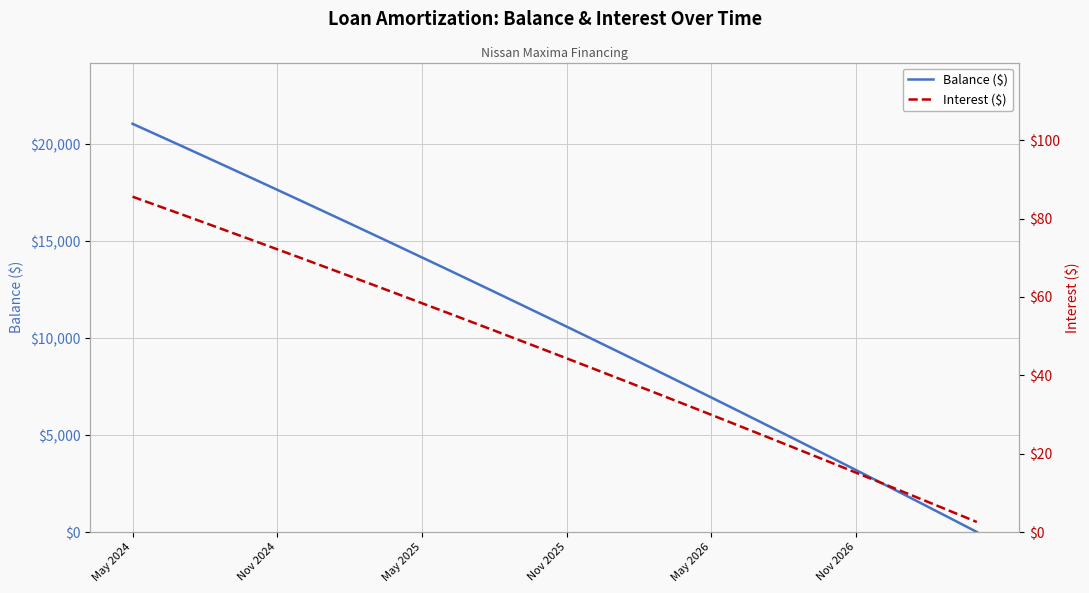

Which category has the highest value across all series?

May 2024